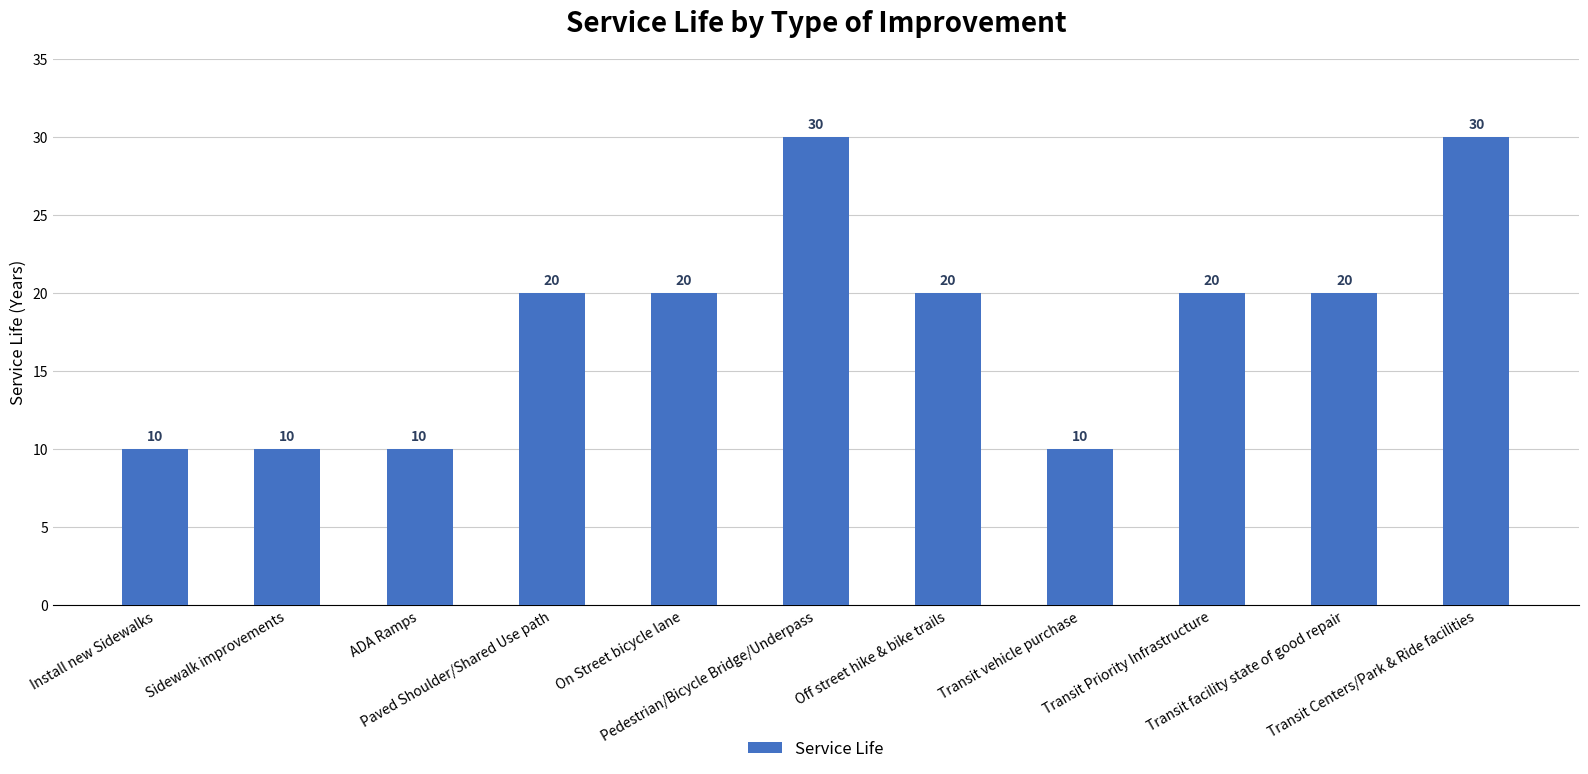

What is the smallest value displayed?

10